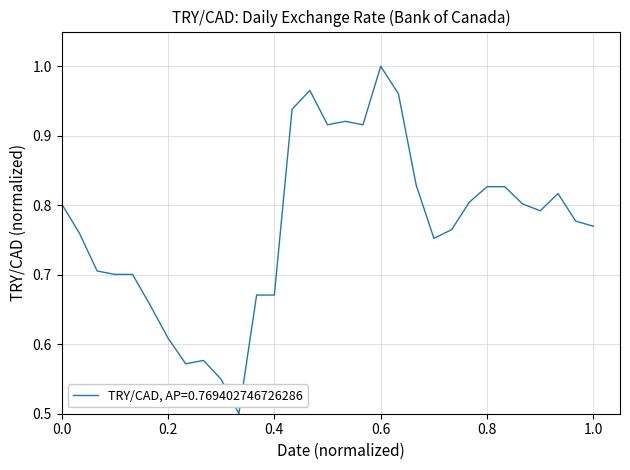

How many lines are shown in the chart?

1